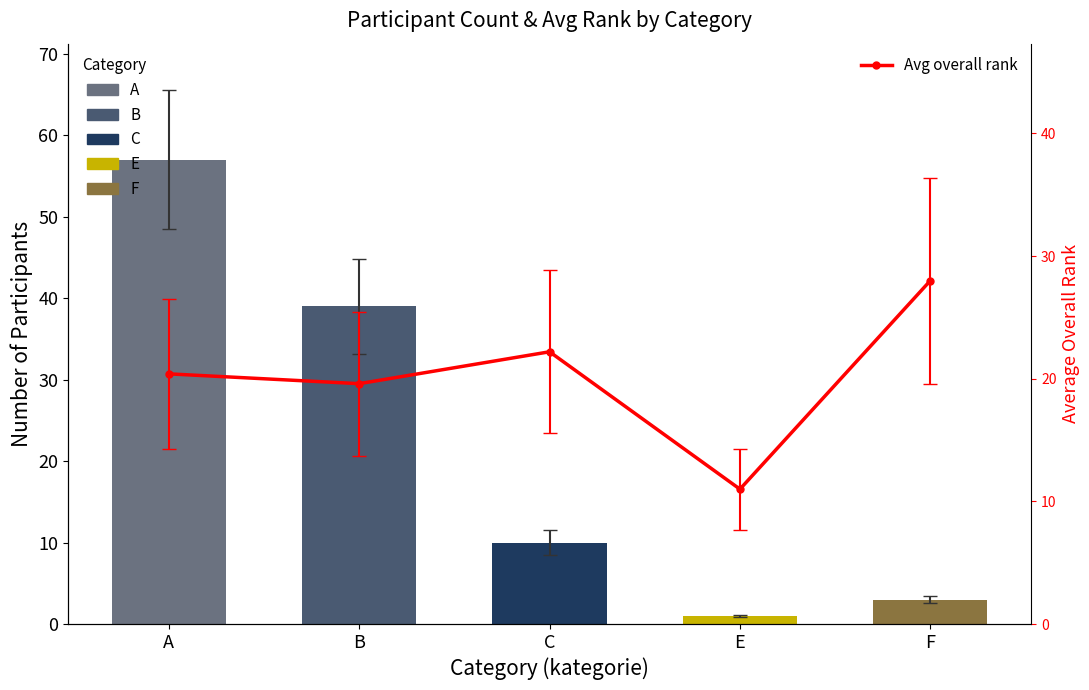

What is the label of the 1st bar from the right?

F